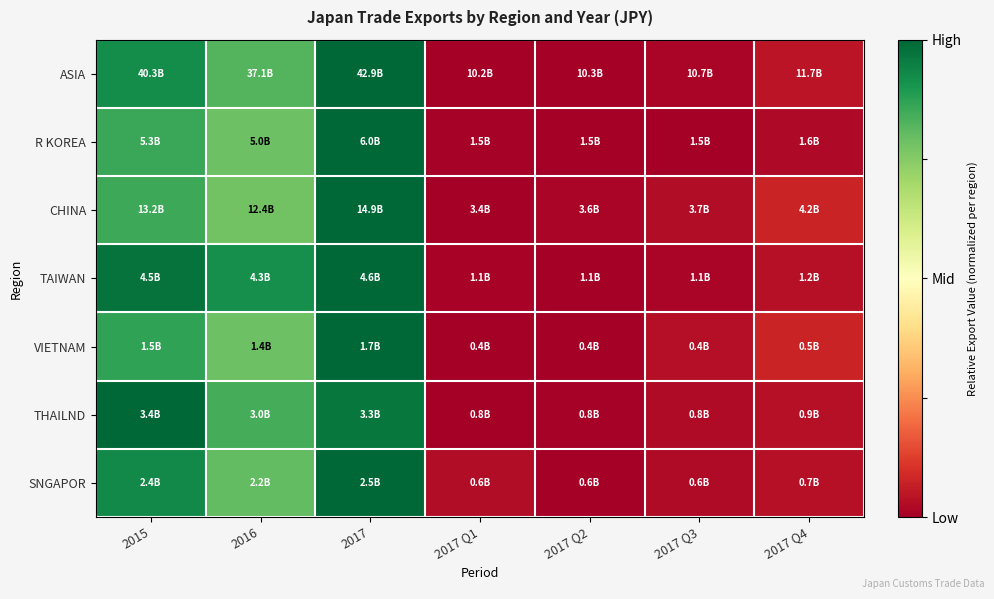

How many categories are shown in the chart?

7